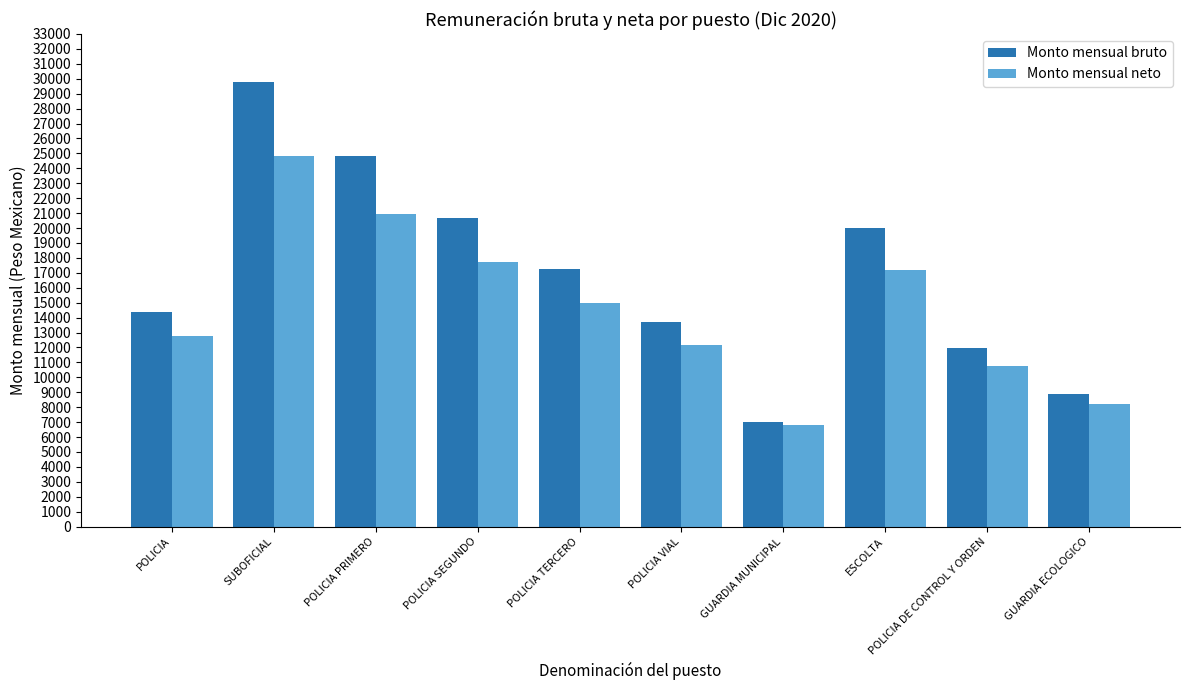

What is the value of the Monto mensual neto bar at the 4th from the left?

17709.0